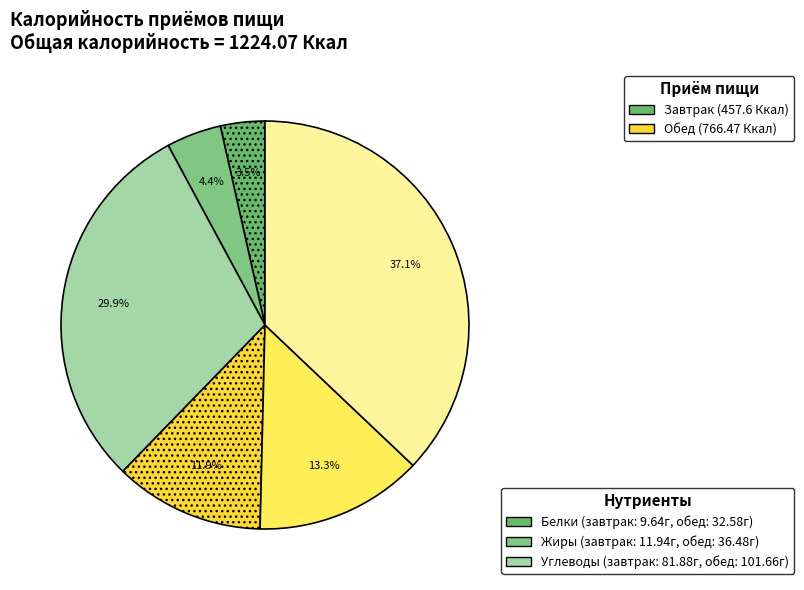

To the nearest percent, what is the average slice percentage?

17%